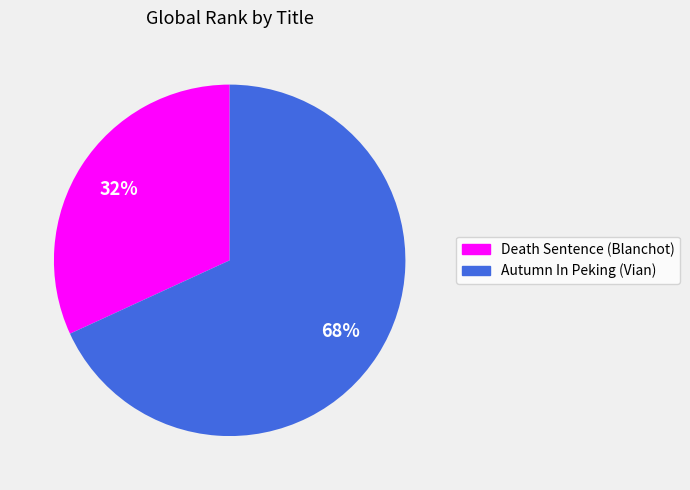

To the nearest percent, what is the difference between the Autumn In Peking (Vian) and Death Sentence (Blanchot) slice percentages?

36%